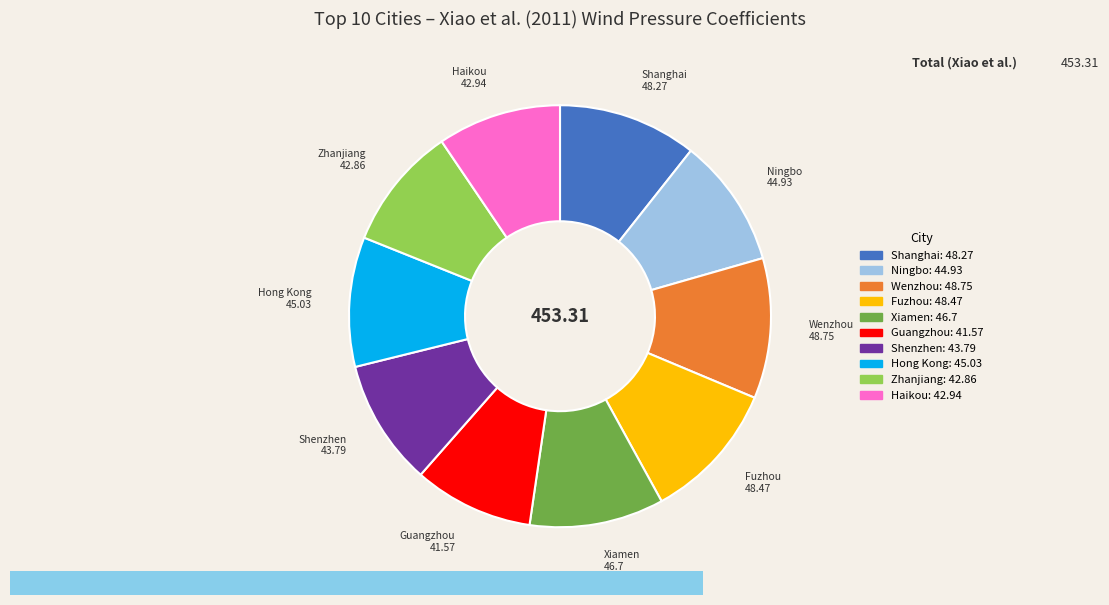

Combined, do Shenzhen and Xiamen account for over 50%?

No